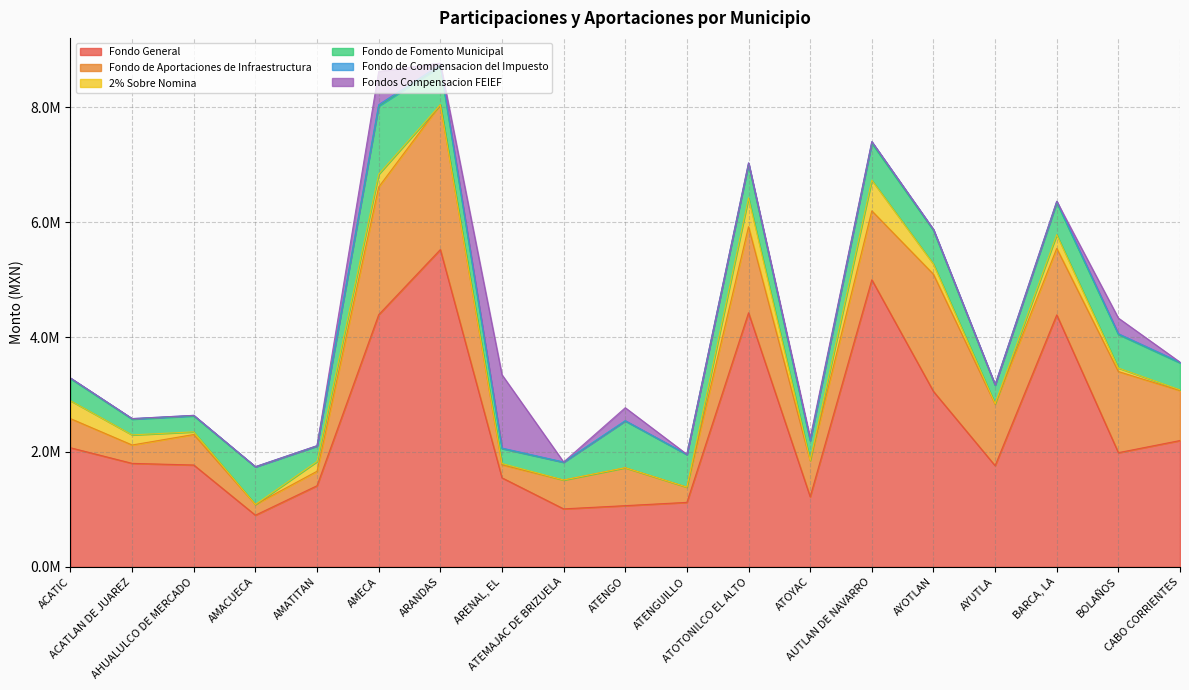

In Fondo de Fomento Municipal, how many points are lower than both neighbors (excluding endpoints)?

6